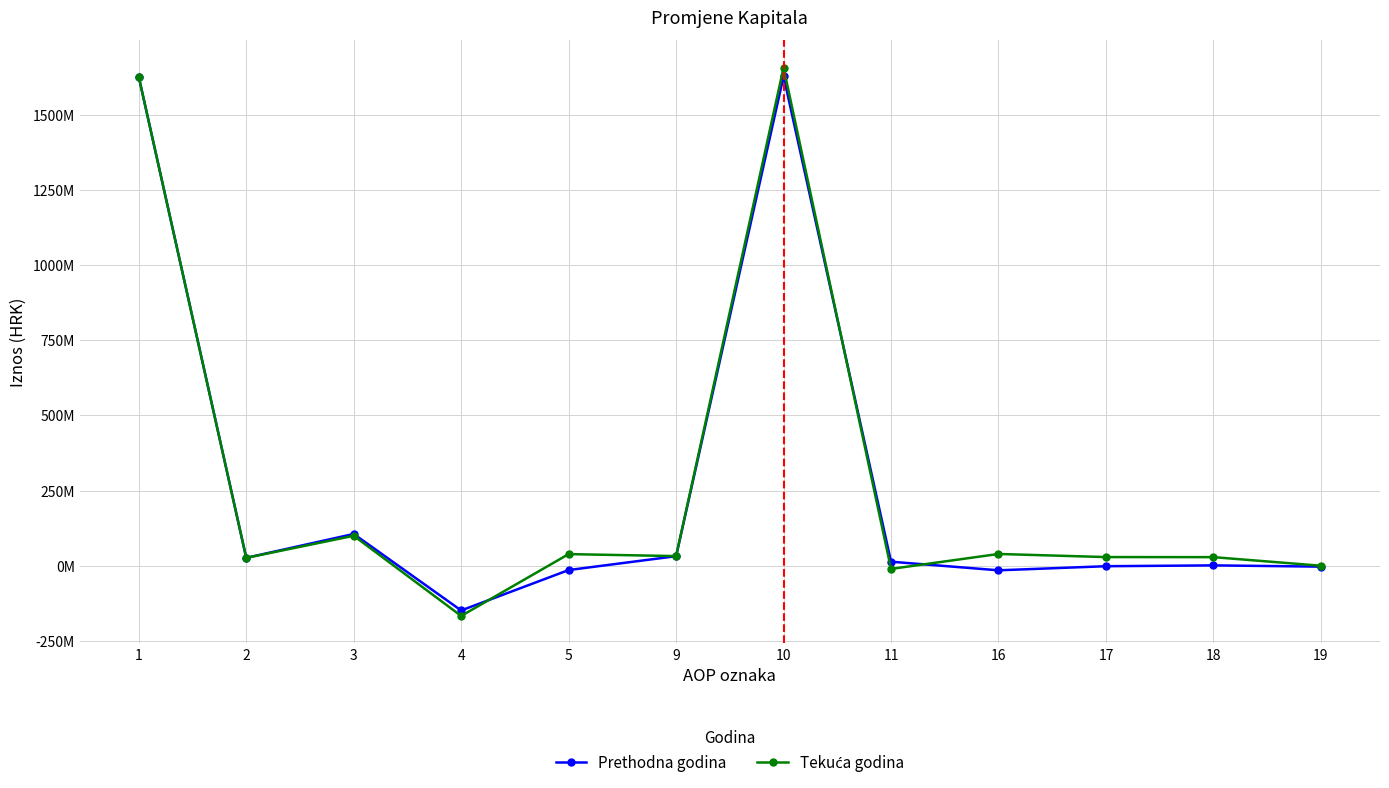

Is this an area chart (filled region under the line)?

No